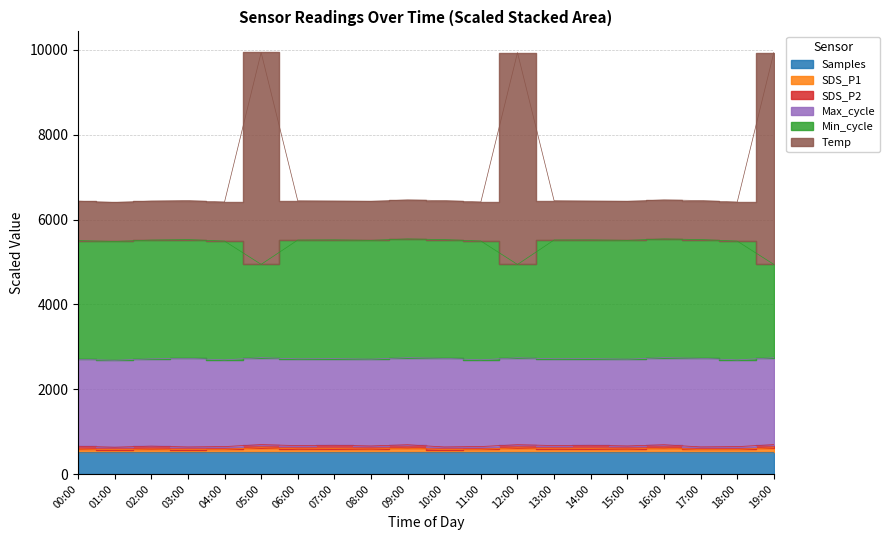

Which has a higher value, 13:00 or 03:00?

13:00